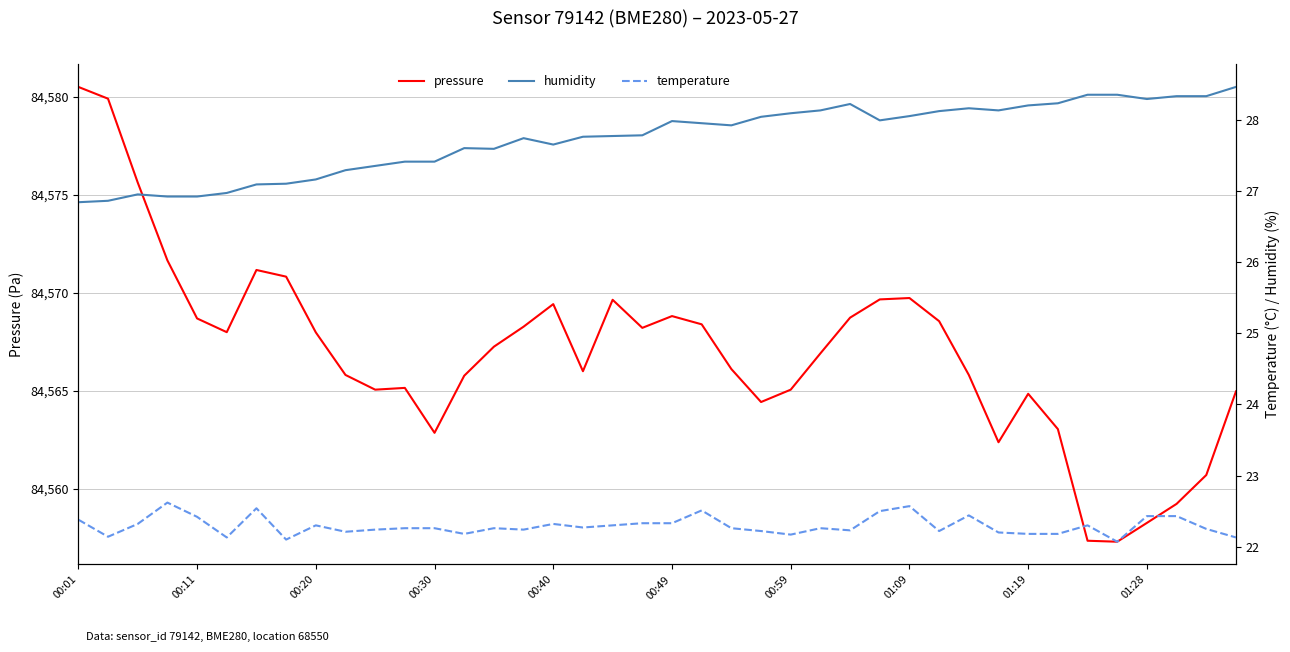

True or false: pressure and humidity cross at least once.

False